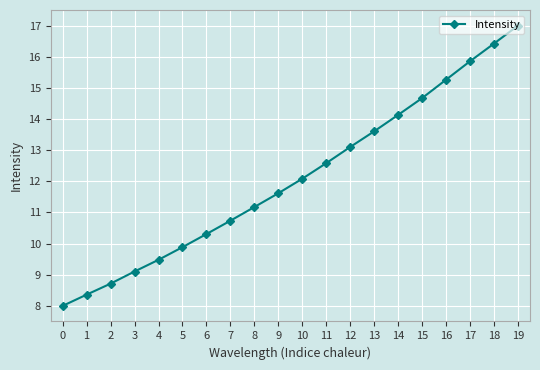

What is the difference between the maximum and second lowest values?

8.6